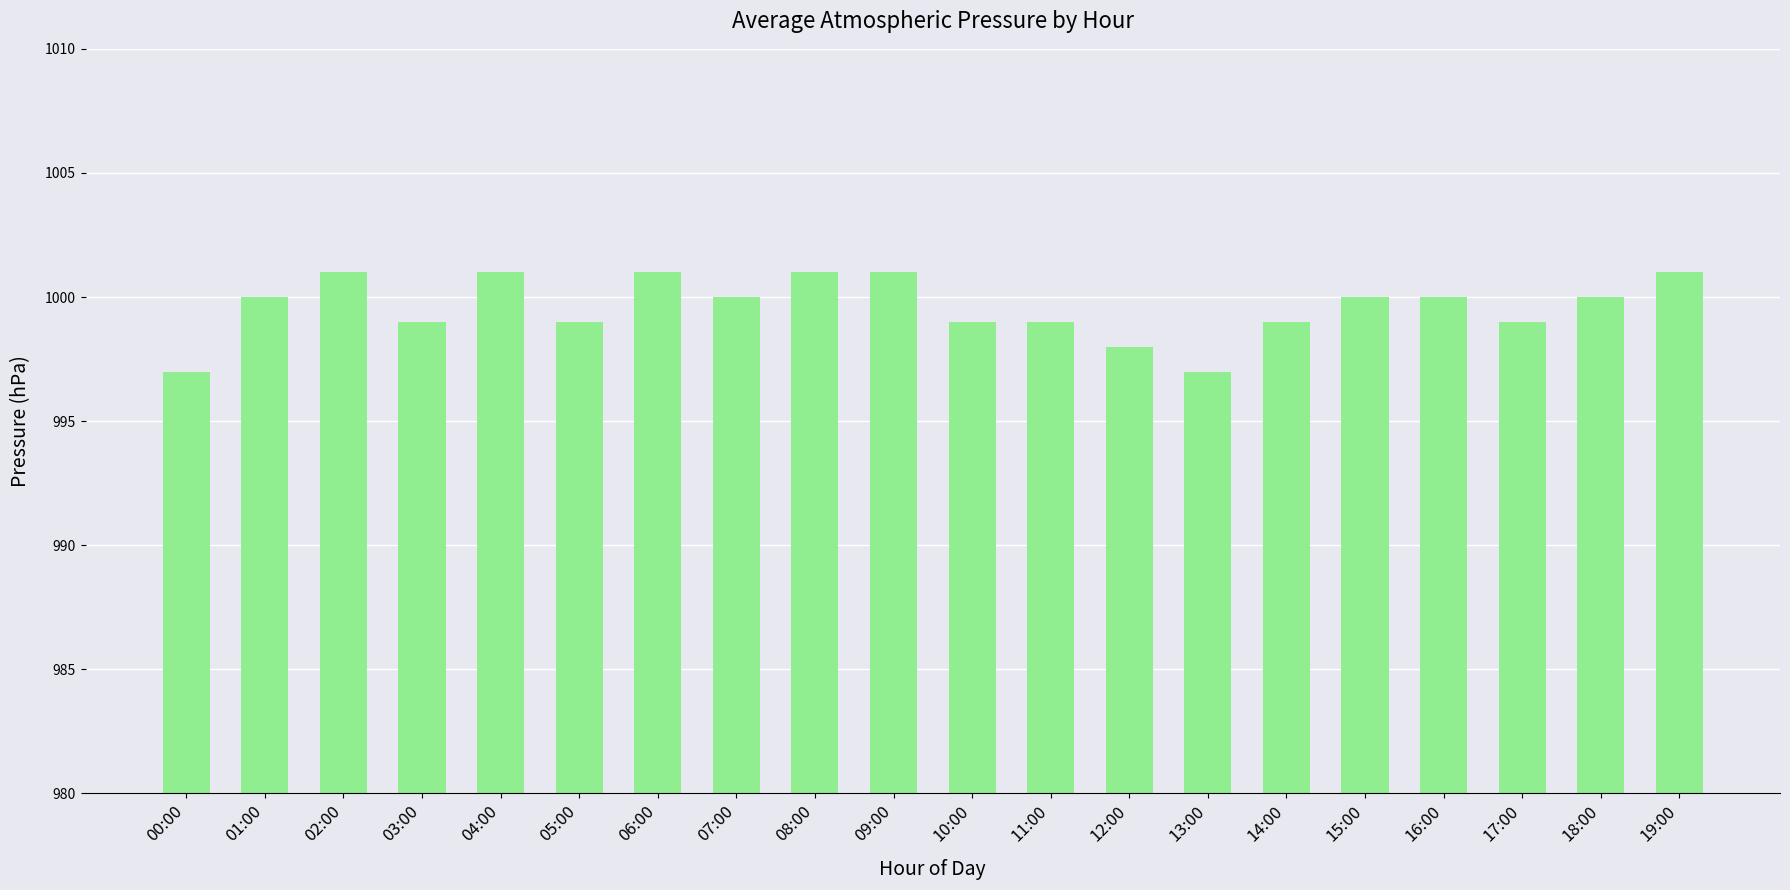

Reading left to right, list all the values displayed in this chart.

997	1000	1001	999	1001	999	1001	1000	1001	1001	999	999	998	997	999	1000	1000	999	1000	1001